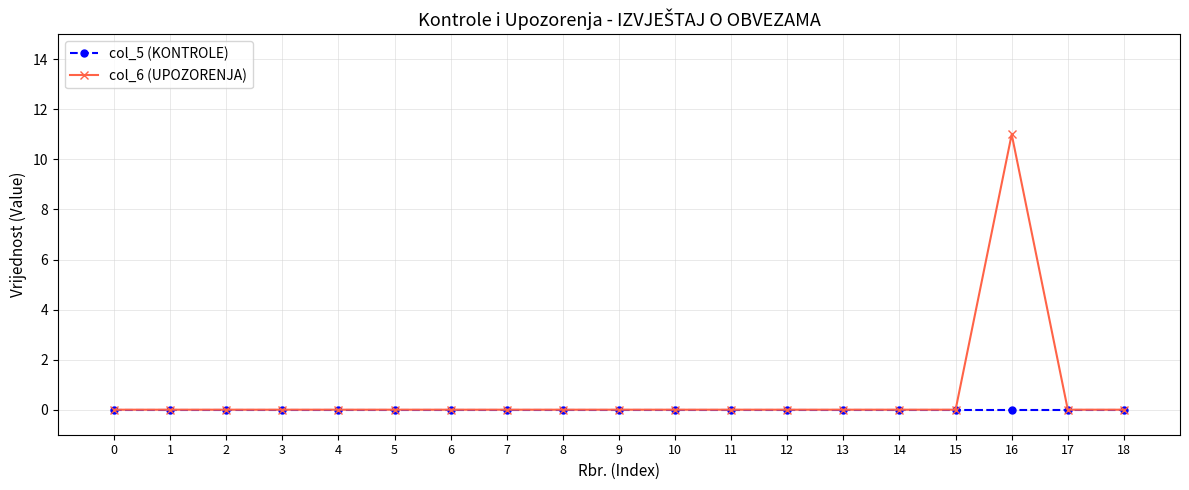

Rank the series by their average value, from lowest to highest.

col_5 (KONTROLE), col_6 (UPOZORENJA)